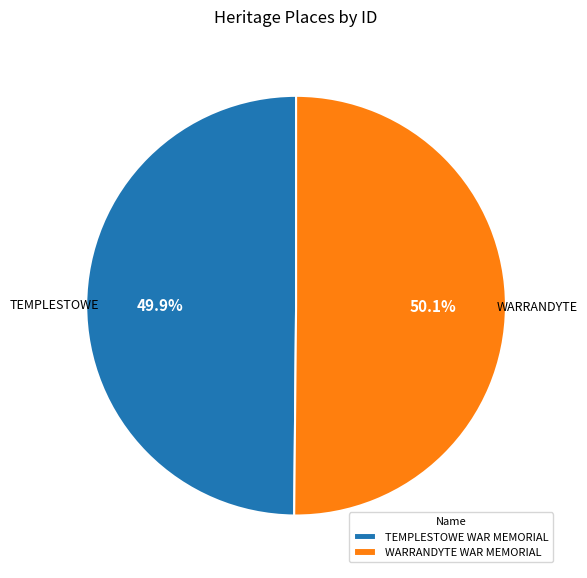

True or false: WARRANDYTE WAR MEMORIAL accounts for 64% of the total.

False